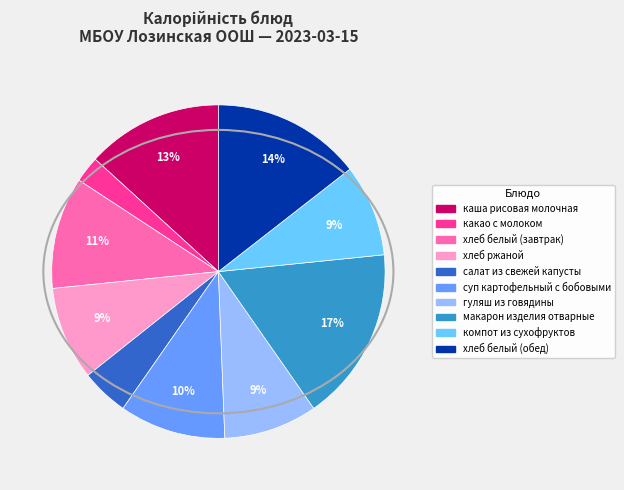

Which has a higher value, суп картофельный с бобовыми or салат из свежей капусты?

суп картофельный с бобовыми